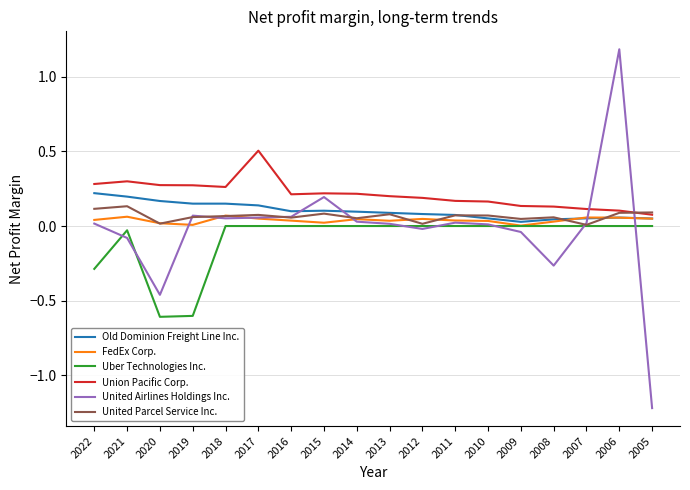

At which category is the sum across all series the highest?

2006